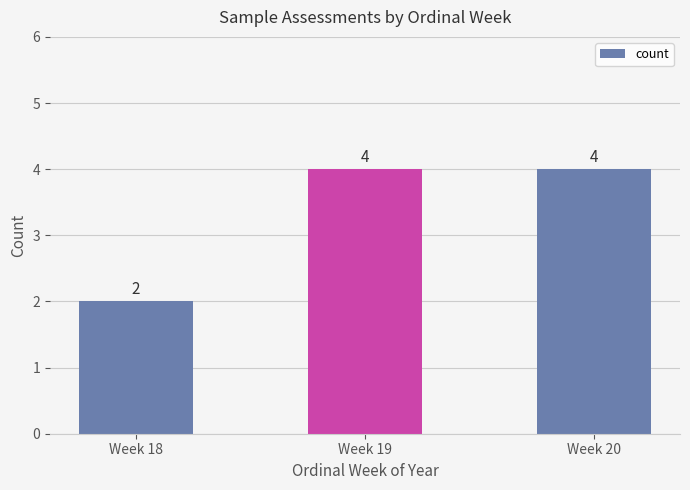

Reading right to left, list all the values displayed in this chart.

4	4	2